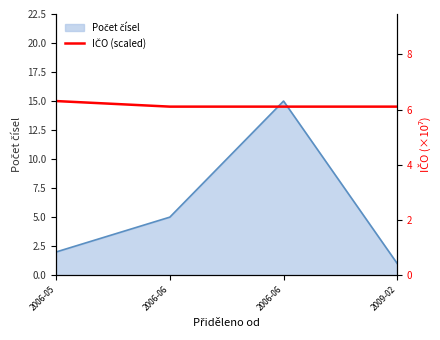

What is the maximum value shown in the chart?

6.3